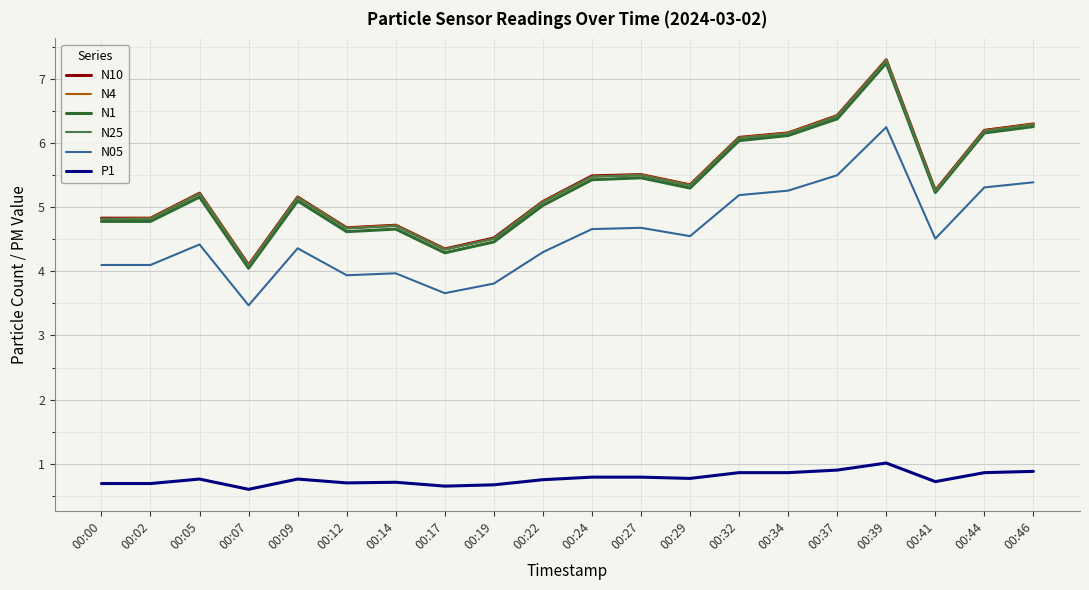

True or false: N25 and N05 intersect in this chart.

False